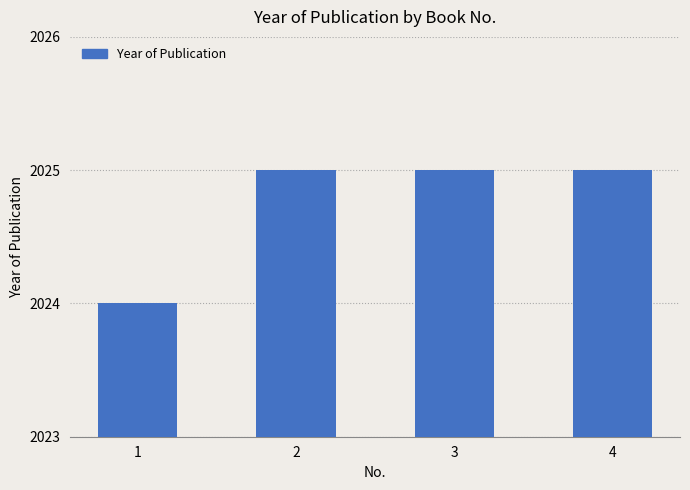

What is the minimum value shown in the chart?

2024